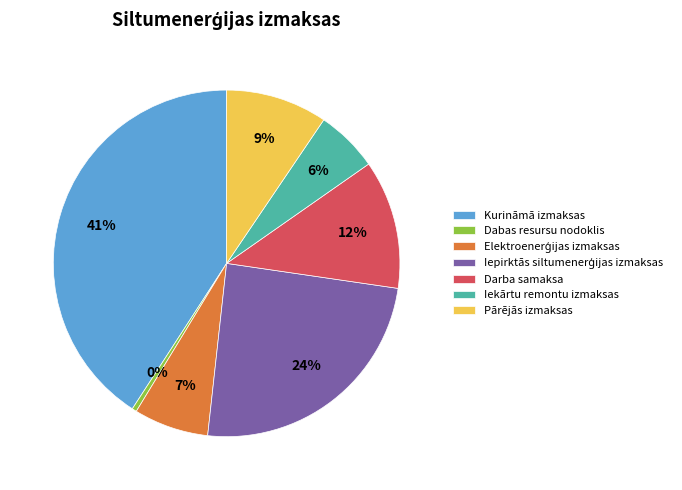

Combined, do Pārējās izmaksas and Dabas resursu nodoklis account for over 50%?

No